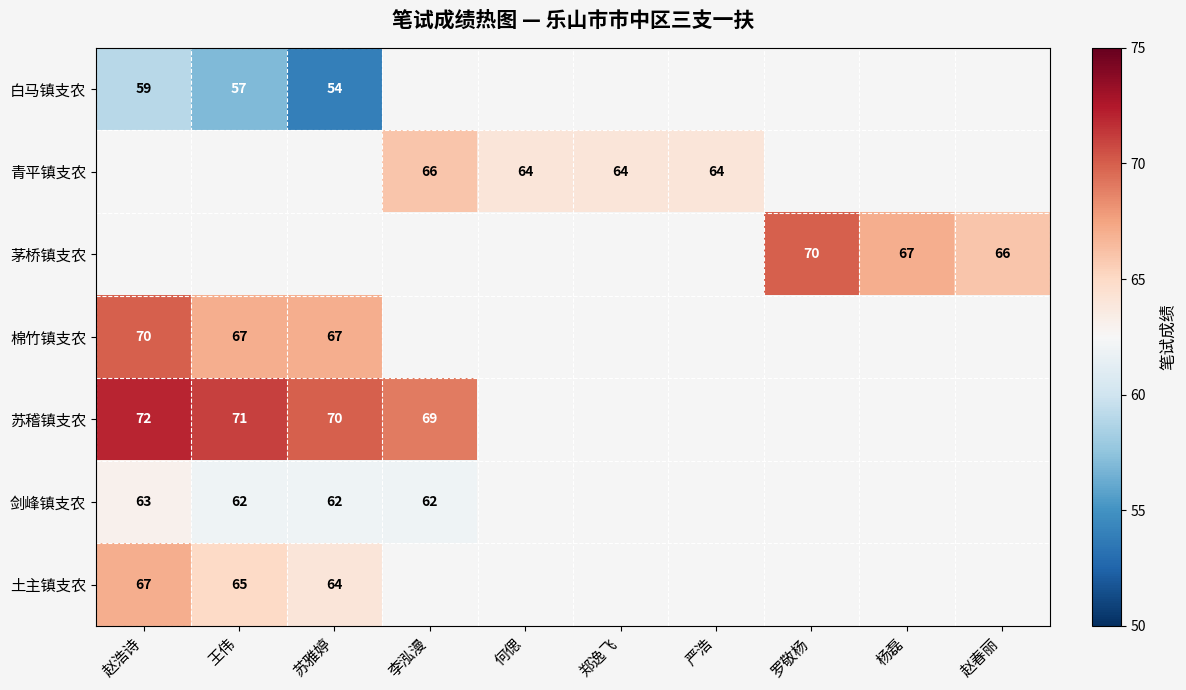

The 白马镇支农 series shows 59 at 赵浩诗. True or false?

True